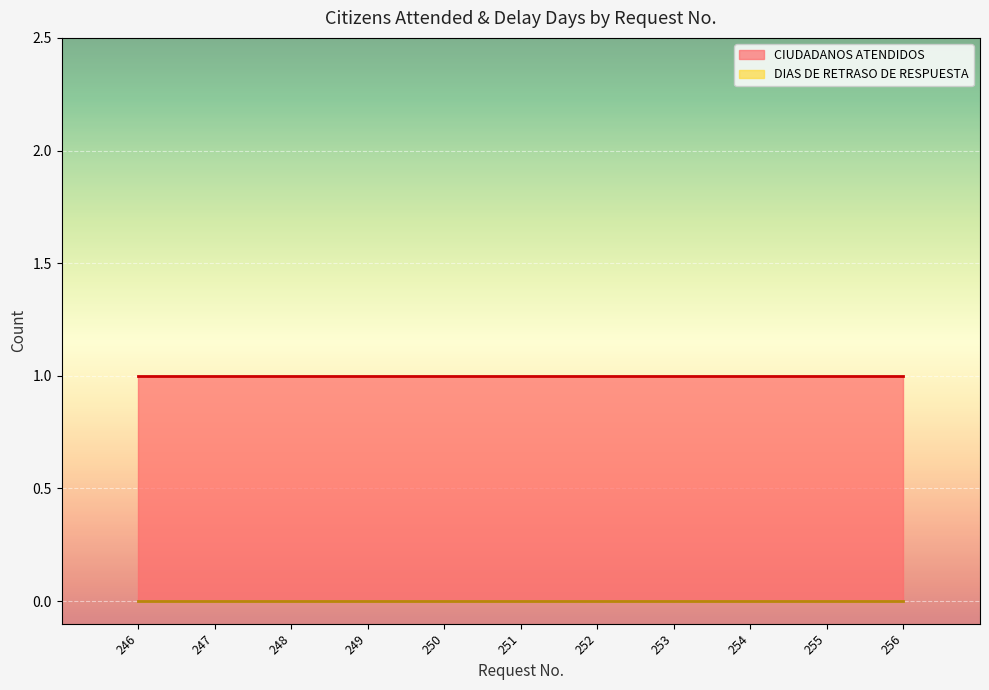

True or false: DIAS DE RETRASO DE RESPUESTA has more than 1 interior local peaks.

False